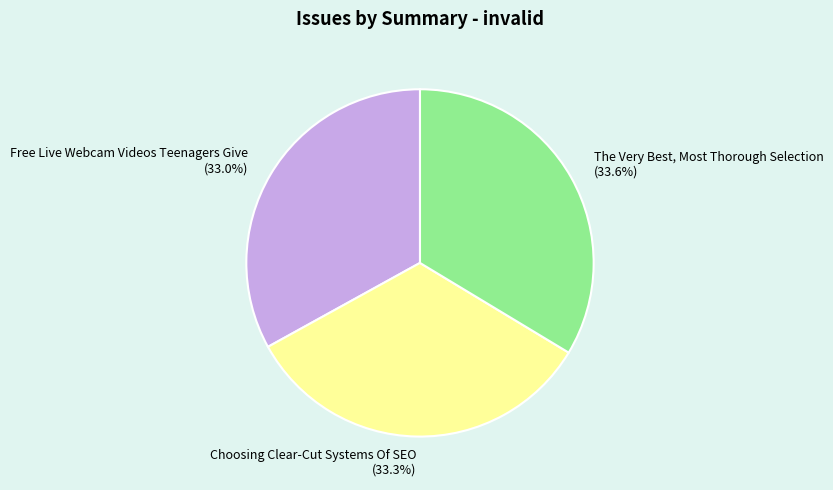

The Free Live Webcam Videos Teenagers Give slice represents 33% of the pie. True or false?

True